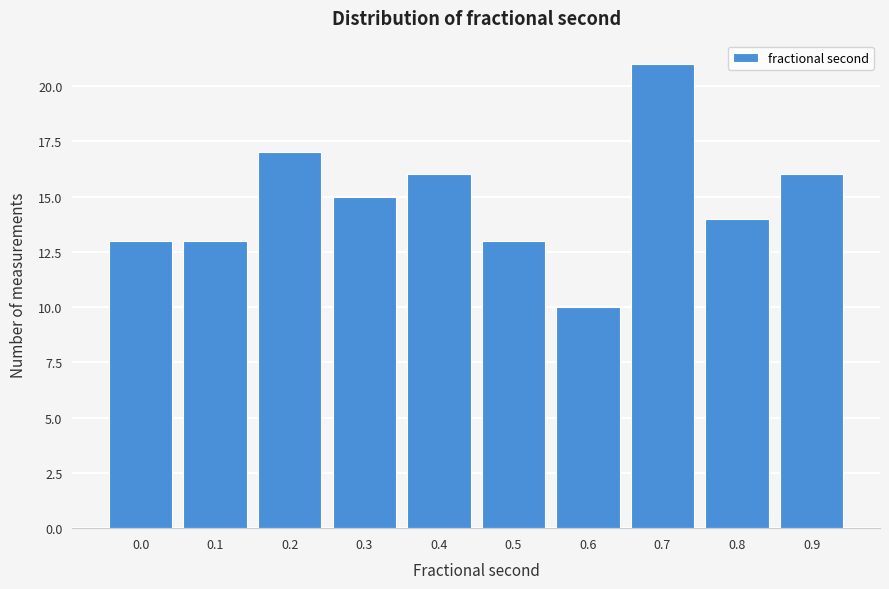

Reading left to right, list all the values displayed in this chart.

0.0=13	0.1=13	0.2=17	0.3=15	0.4=16	0.5=13	0.6=10	0.7=21	0.8=14	0.9=16